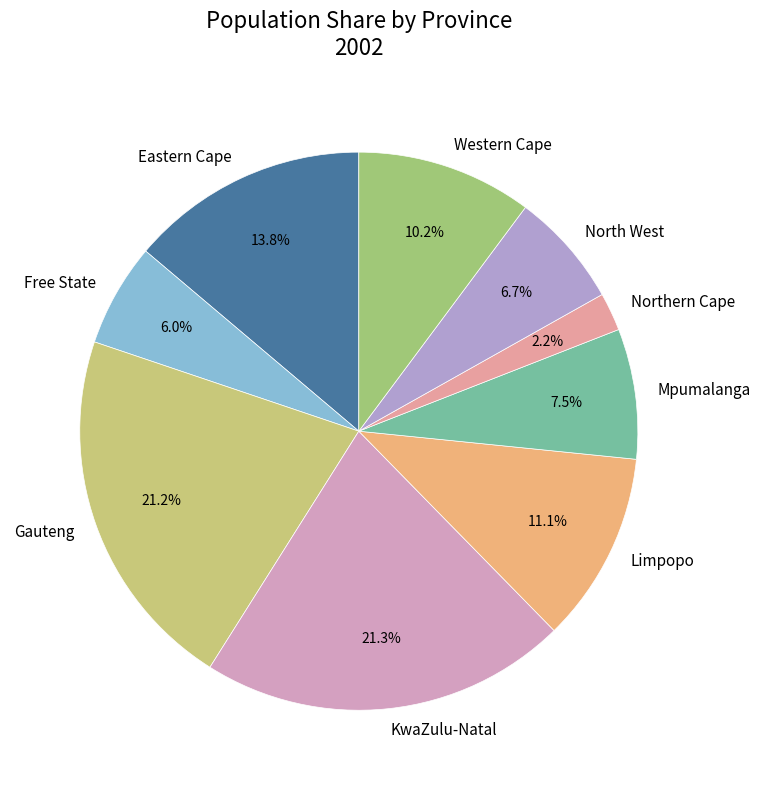

What is the ratio of the value at KwaZulu-Natal to the value at Gauteng?

1.0